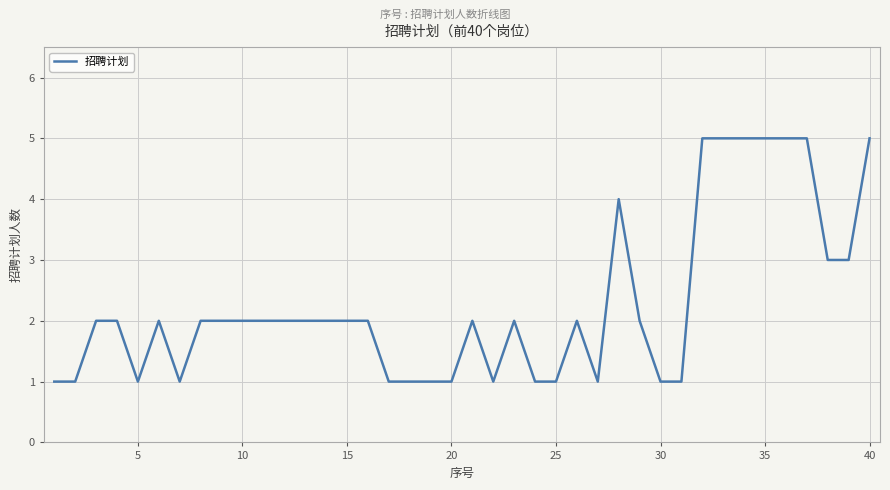

What is the greatest value displayed?

5